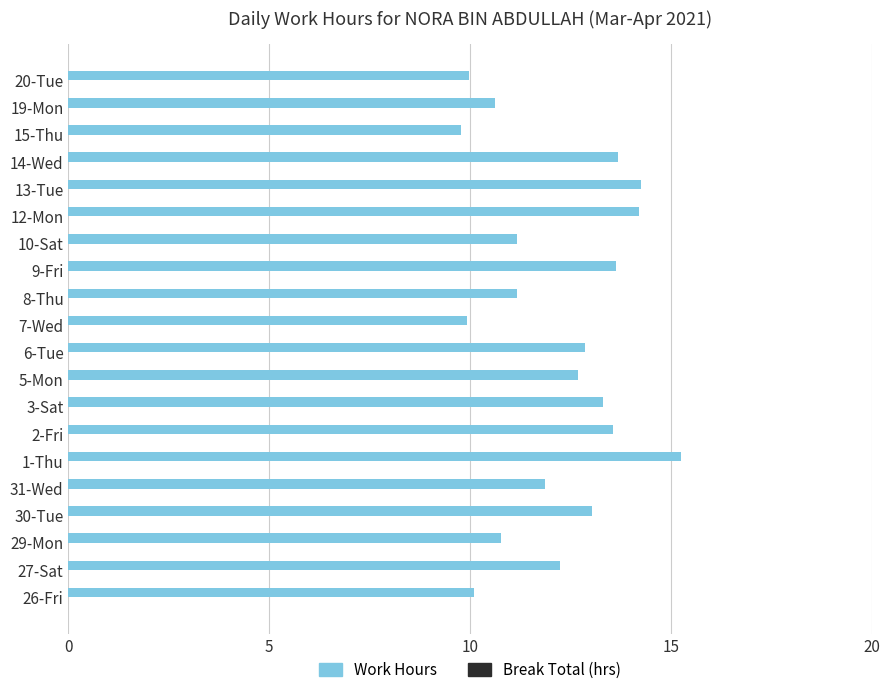

What value does the data have at 19-Mon?

10.6